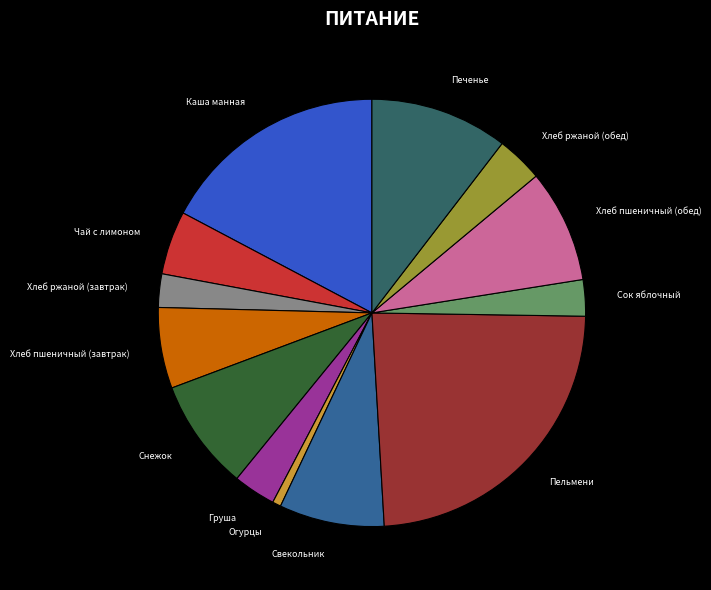

Do Хлеб пшеничный (завтрак) and Груша together represent more than half of the pie?

No